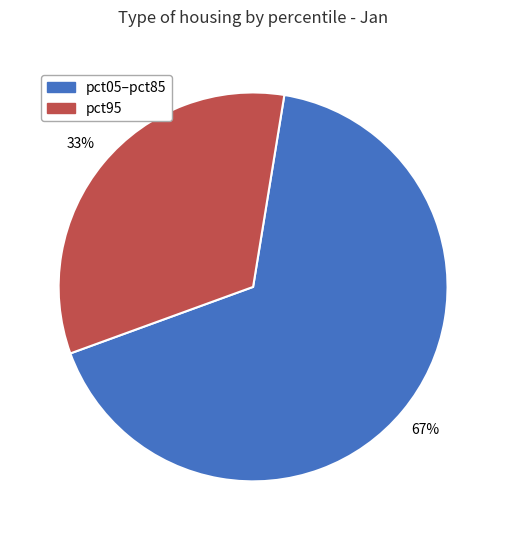

To the nearest percent, what is the average slice percentage?

50%